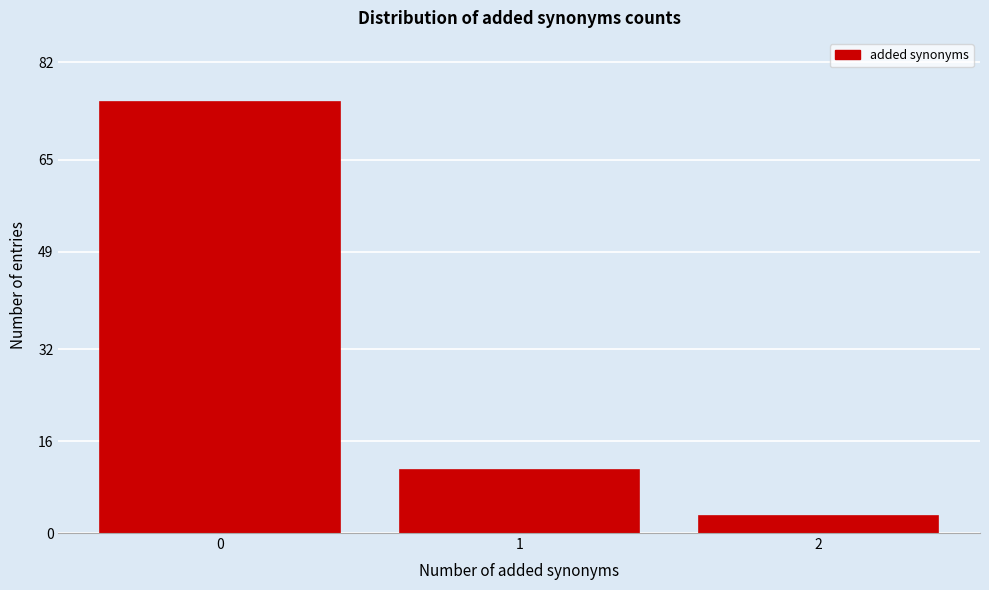

Reading left to right, extract all data points from this chart.

75	11	3